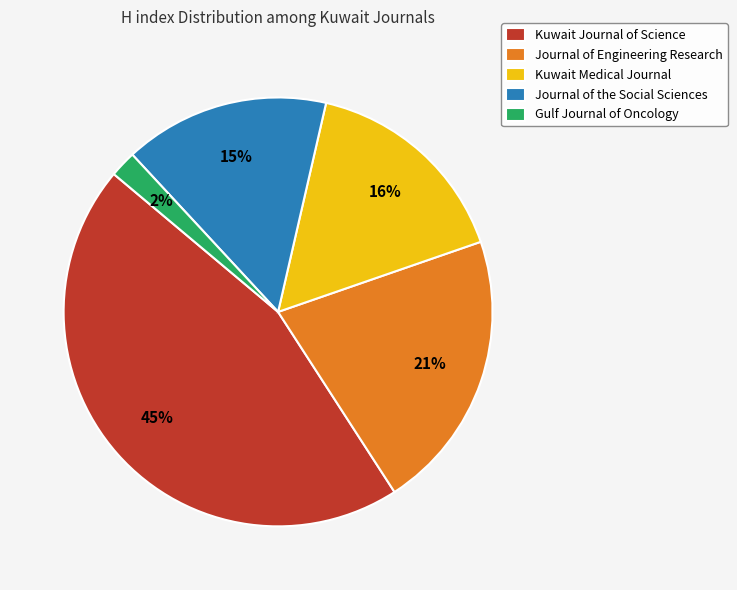

Rank the categories by value from highest to lowest.

Kuwait Journal of Science, Journal of Engineering Research, Kuwait Medical Journal, Journal of the Social Sciences, Gulf Journal of Oncology